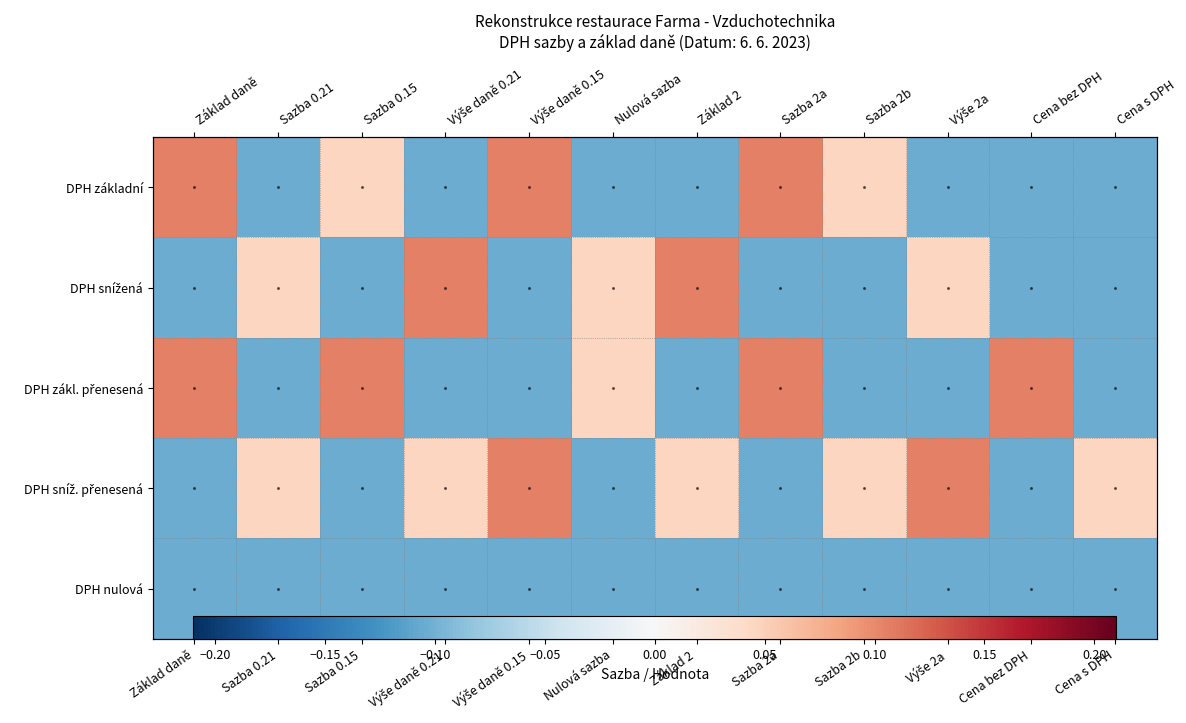

Which category has the highest value in the DPH zákl. přenesená series?

Základ daně